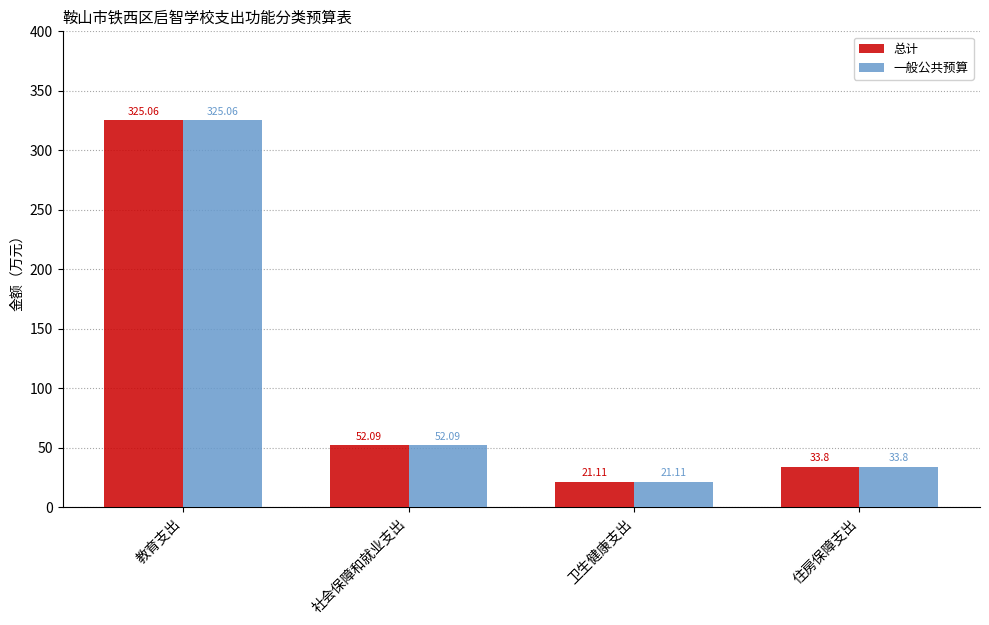

Is the value of 总计 at 住房保障支出 greater than the value of 一般公共预算 at 卫生健康支出?

Yes